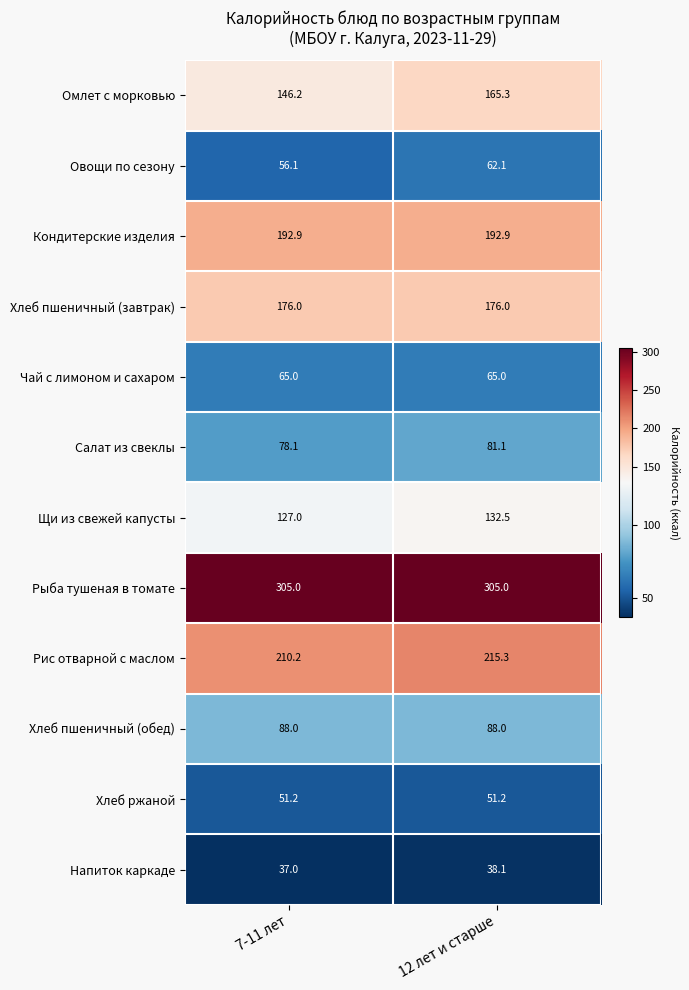

What is the total value across all series at 7-11 лет?

1532.7